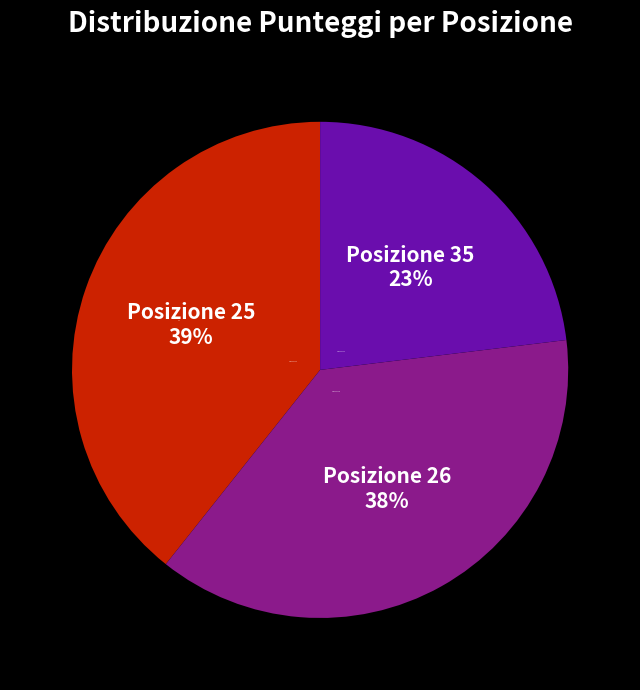

Rank the categories by value from lowest to highest.

Posizione 35, Posizione 26, Posizione 25